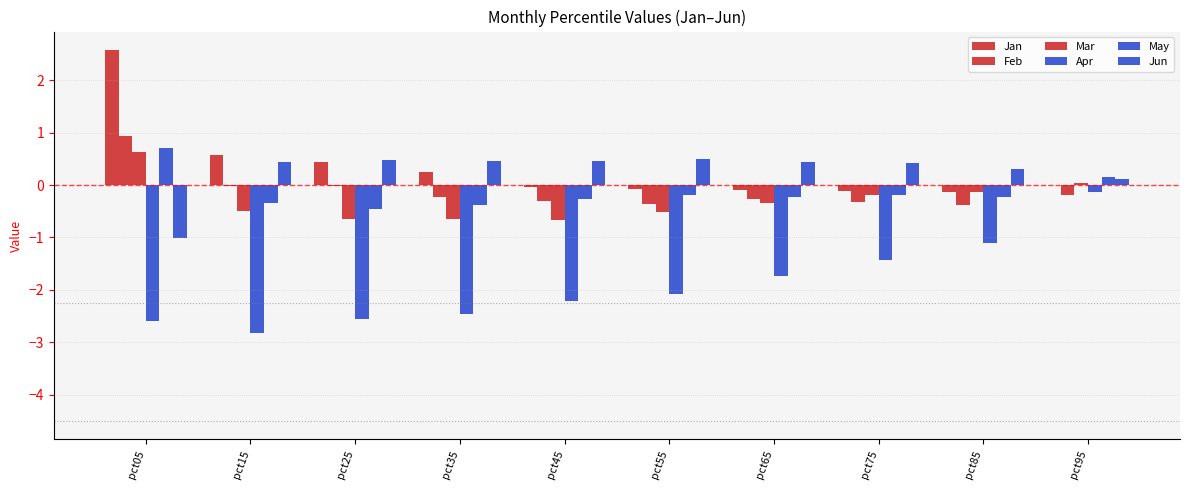

Does the chart contain stacked bars?

No